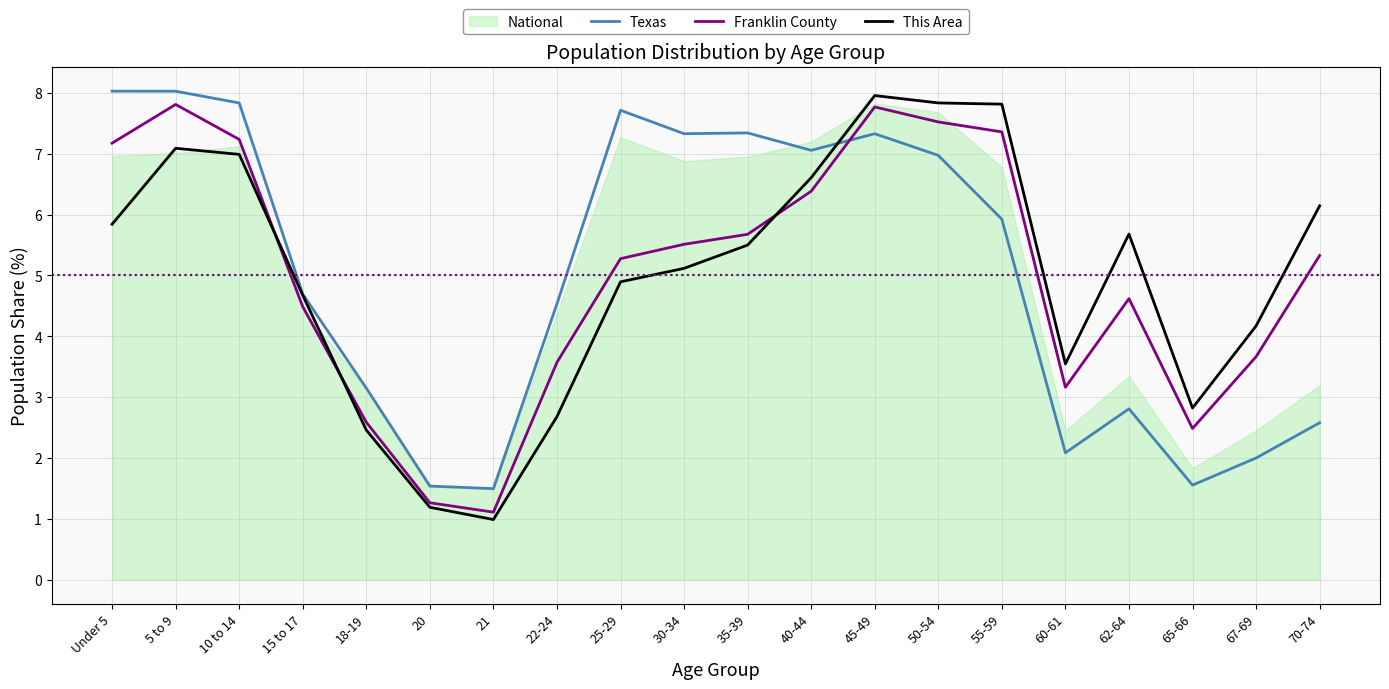

At how many categories does at least one series exceed 1?

20